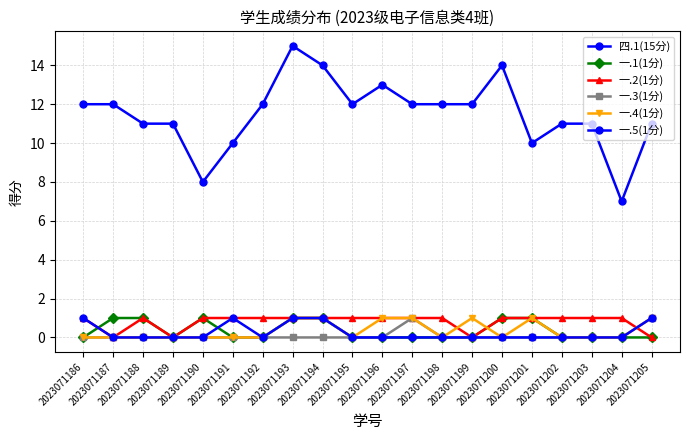

How many lines are shown in the chart?

6